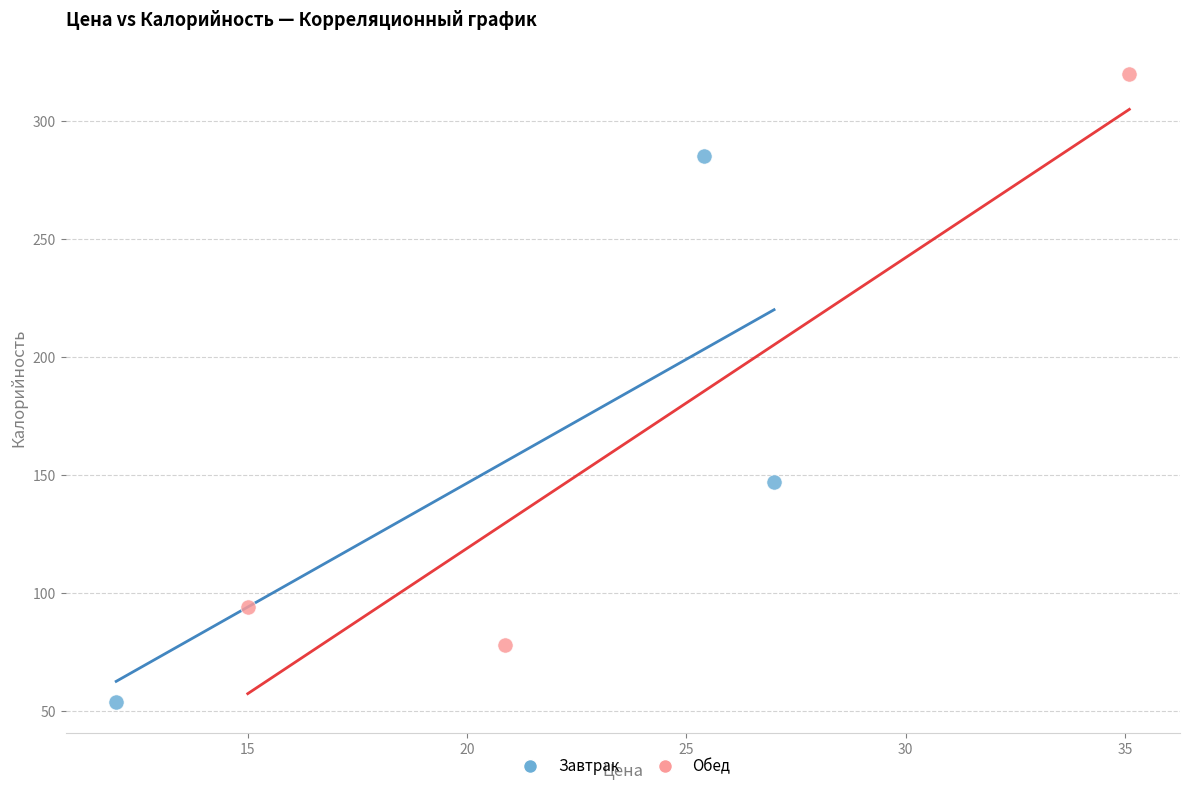

Which series contains the highest Y value?

Обед